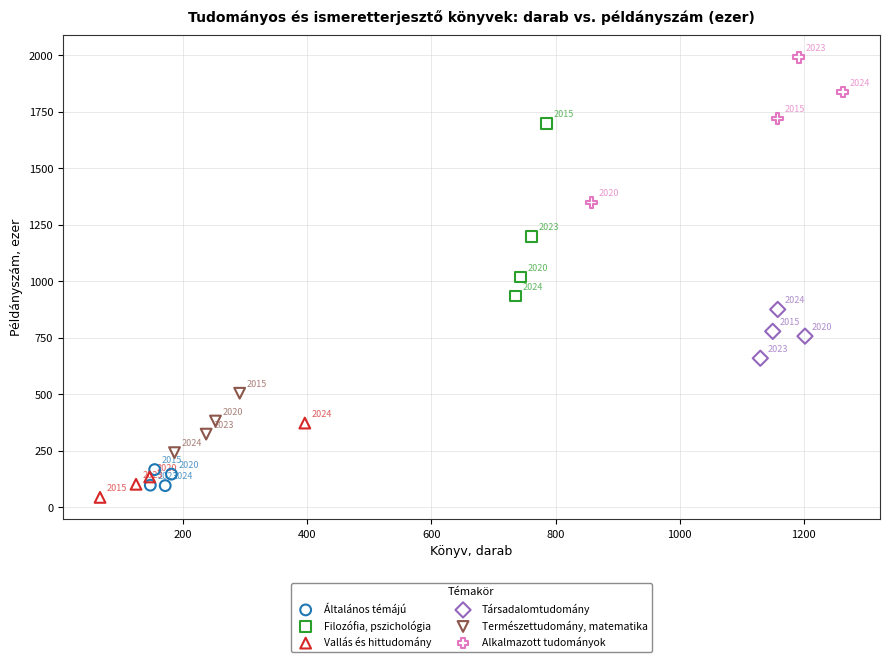

Which series reaches the minimum Y coordinate?

Vallás és hittudomány